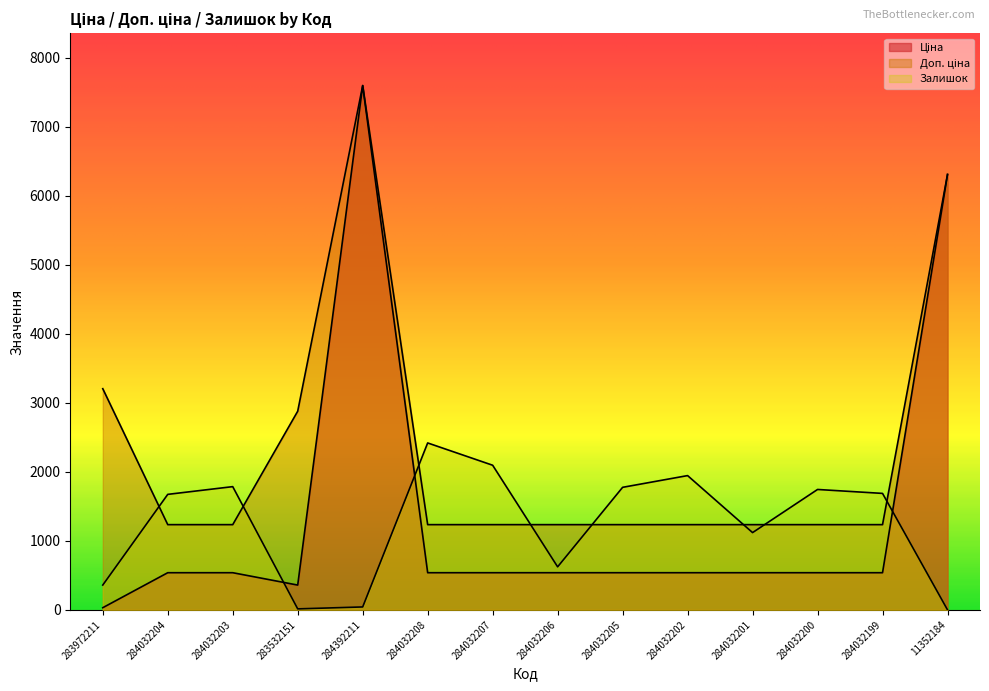

What is the difference between the maximum and minimum values in the Залишок series?

2418.0